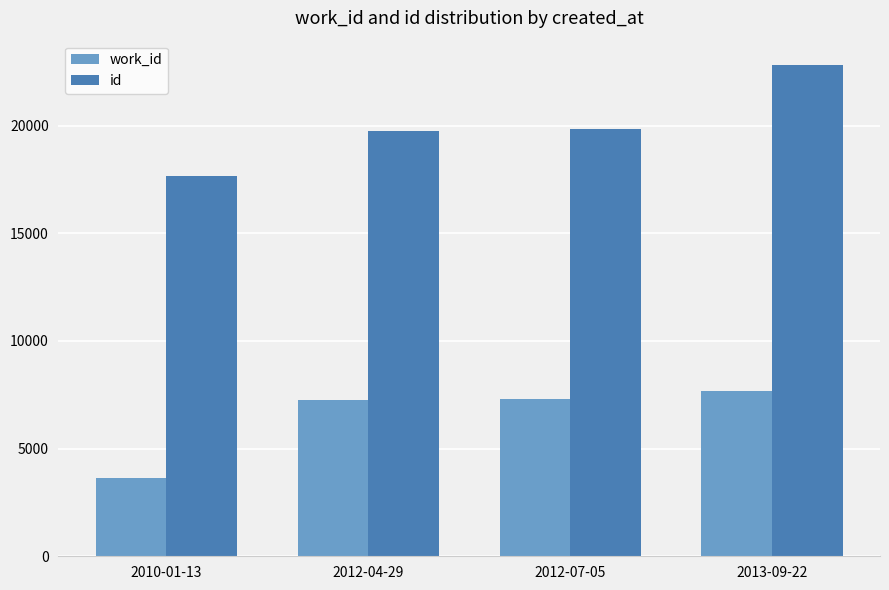

What is the lowest value of the work_id series?

3617